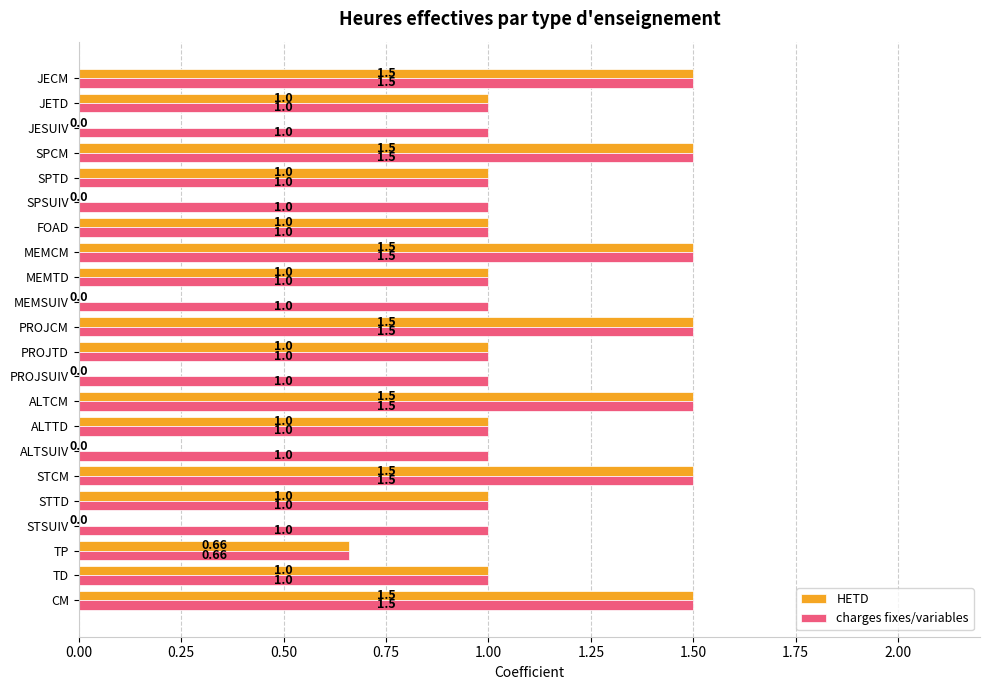

What is the total value across all series at ALTSUIV?

1.0